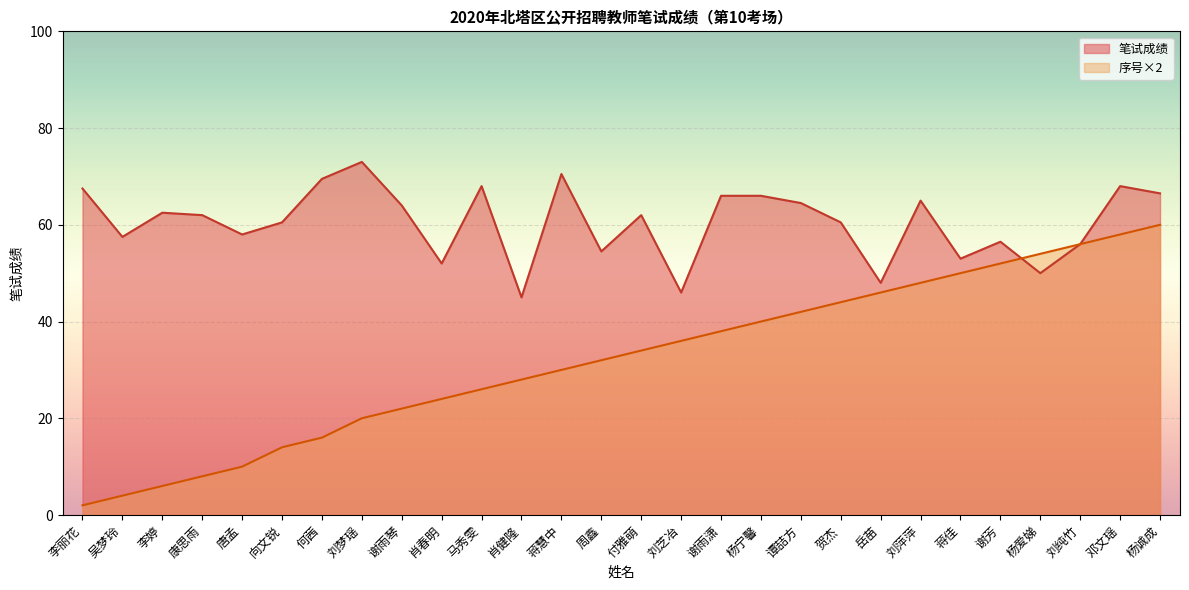

After their last crossing, which series has the higher values: 序号 or 笔试成绩?

序号